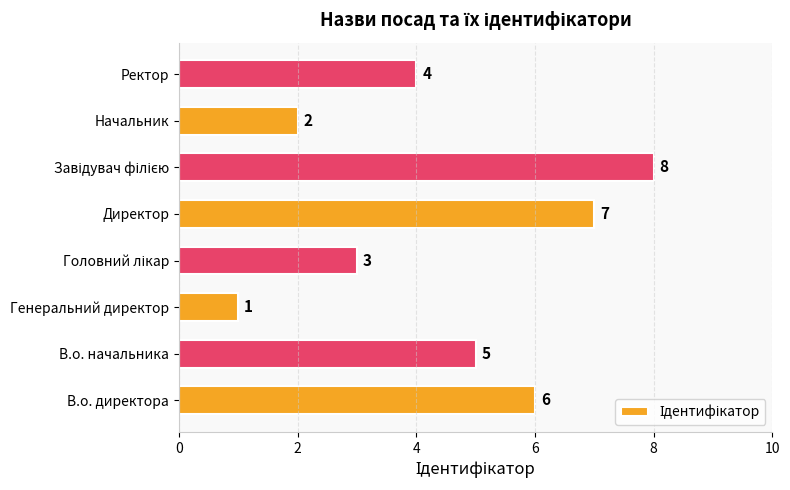

True or false: the data shows 2 at Начальник.

True